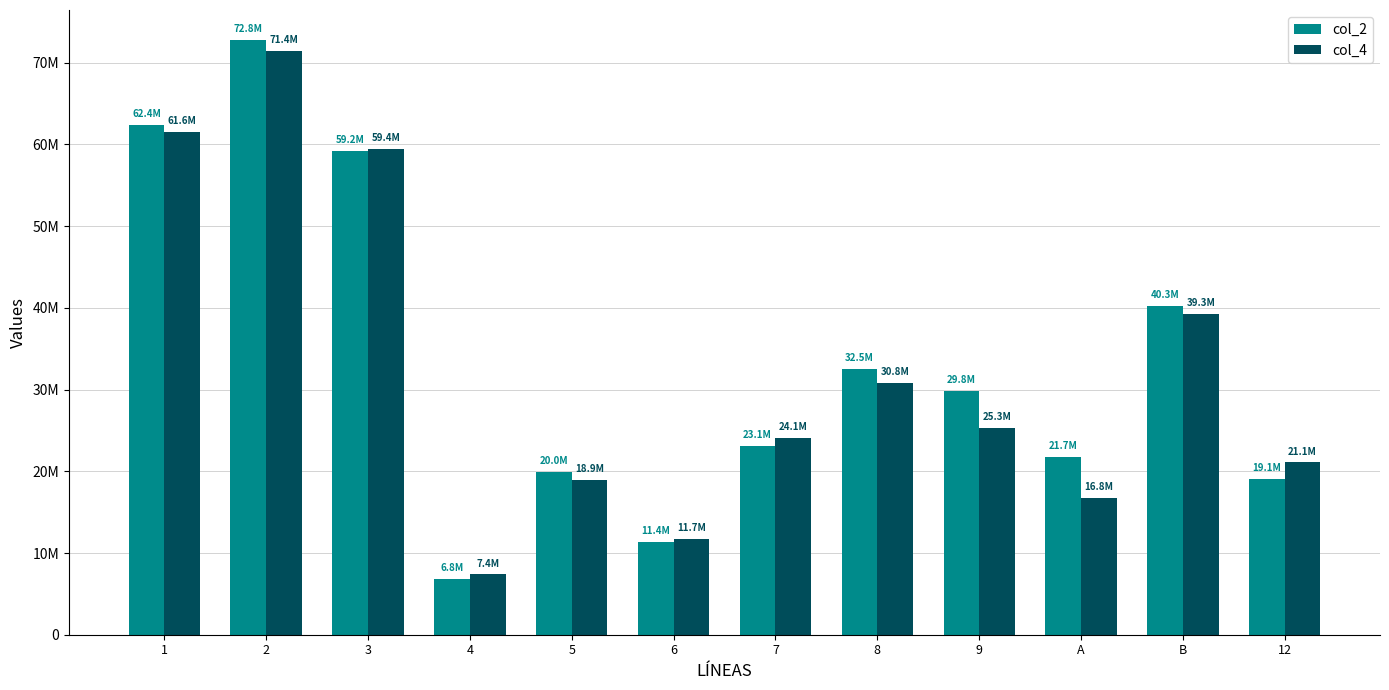

Which label corresponds to the largest value in the chart?

2